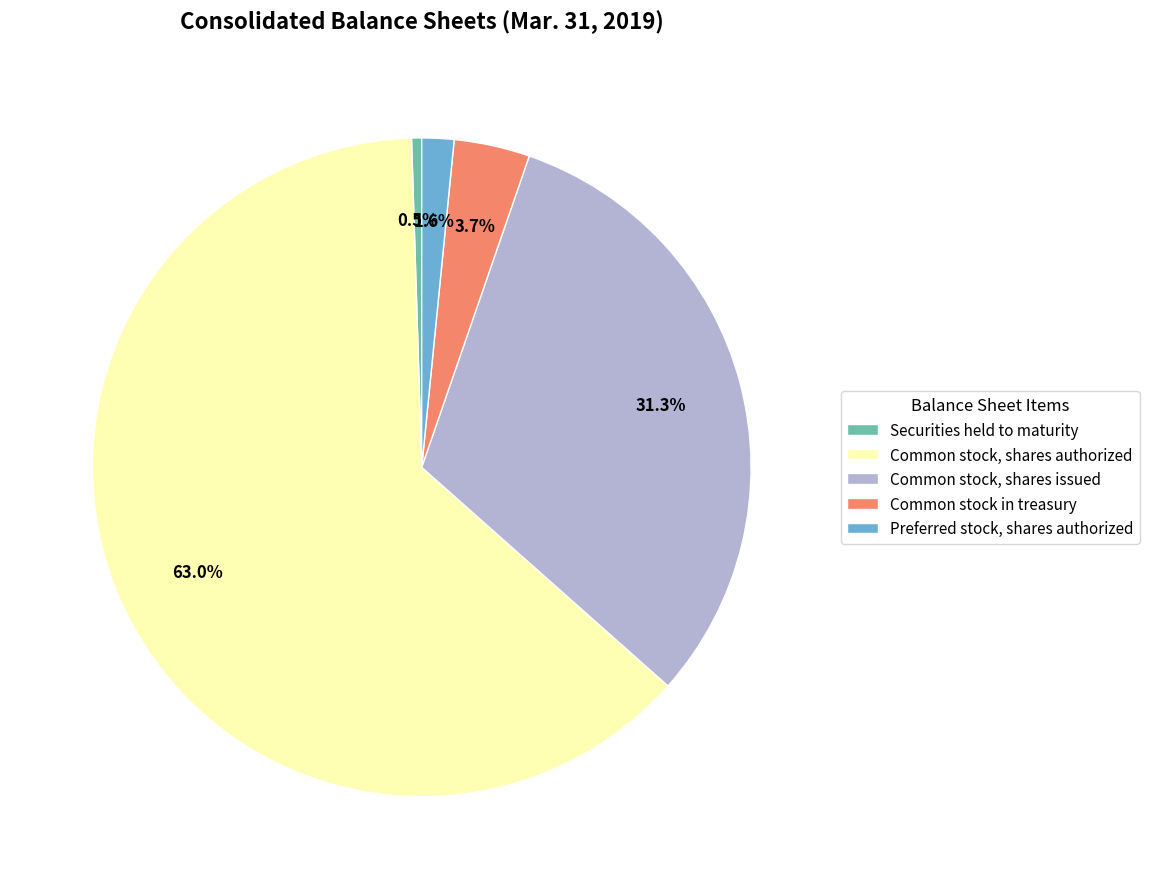

Which slice is the smallest?

Securities held to maturity